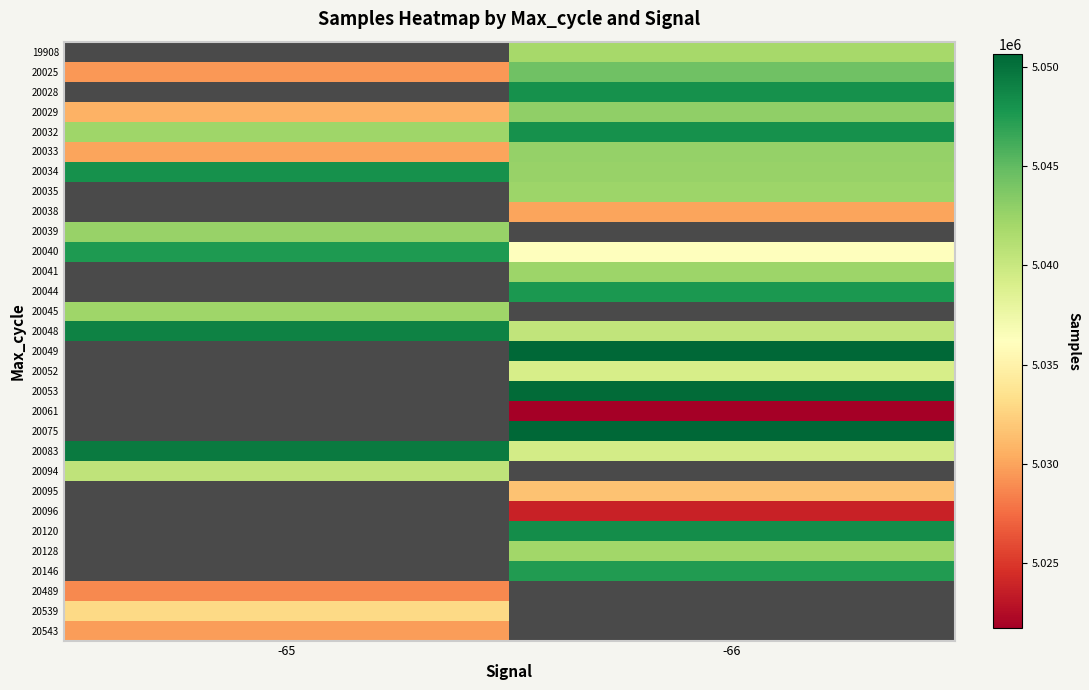

How many data points does each series have?

2